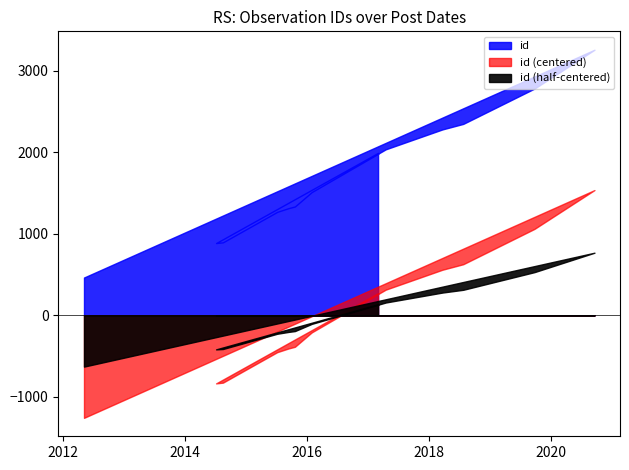

How many categories are shown in the chart?

13